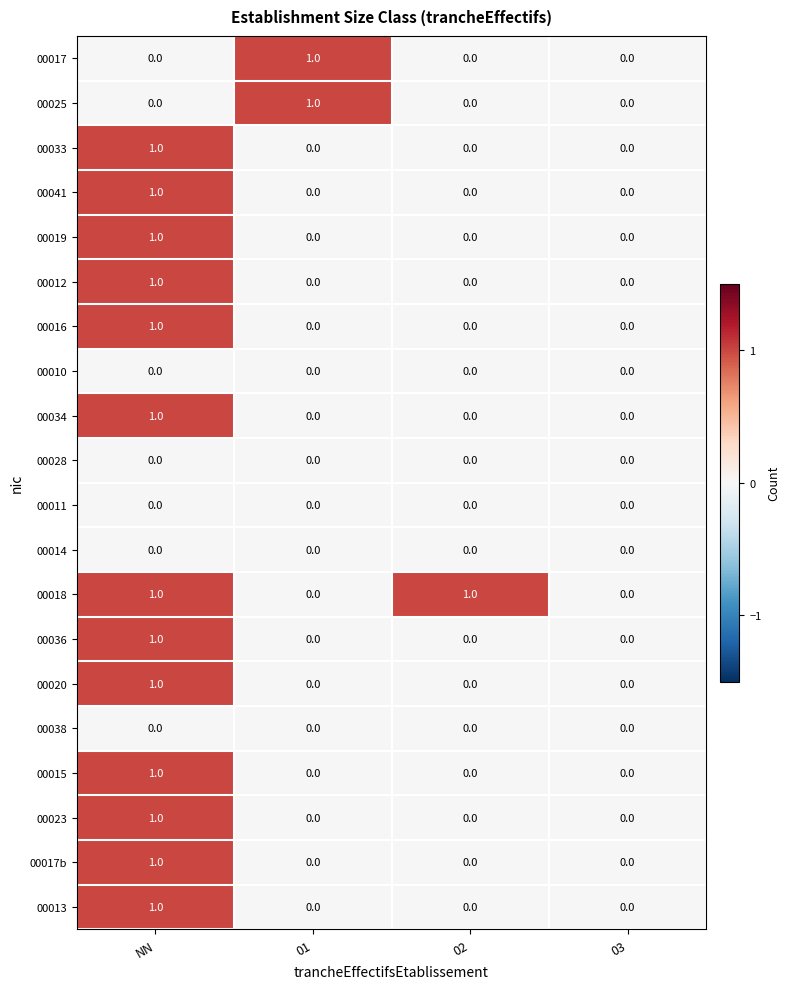

Which category has the highest value in the 00036 series?

NN